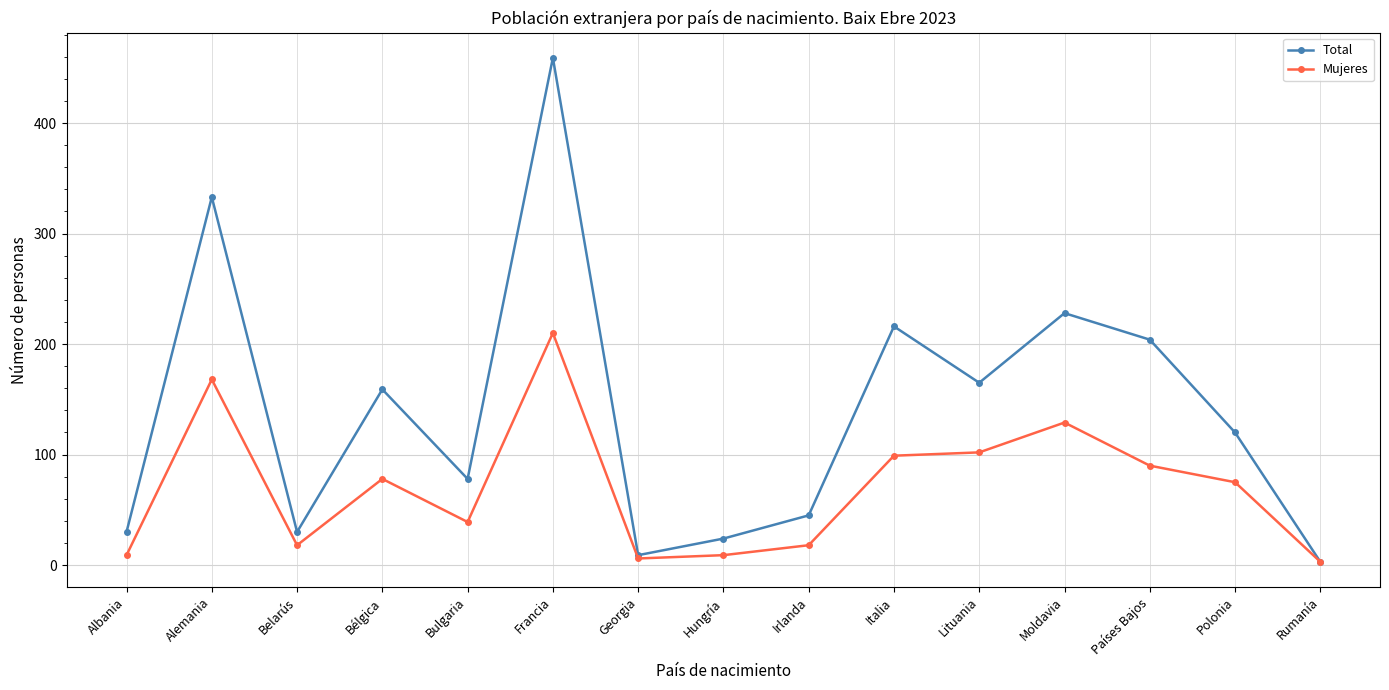

At which category does Total reach its first local peak?

Alemania